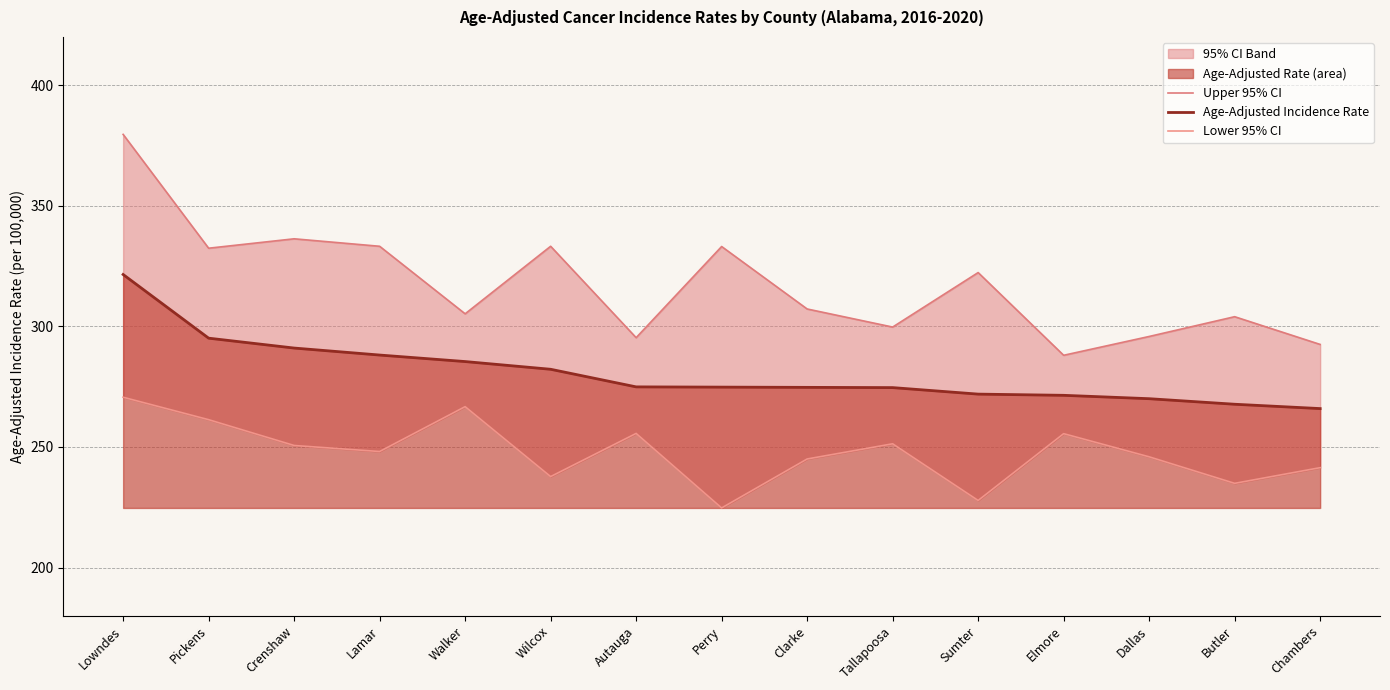

What is the sum of all Age-Adjusted Incidence Rate values?

4209.2